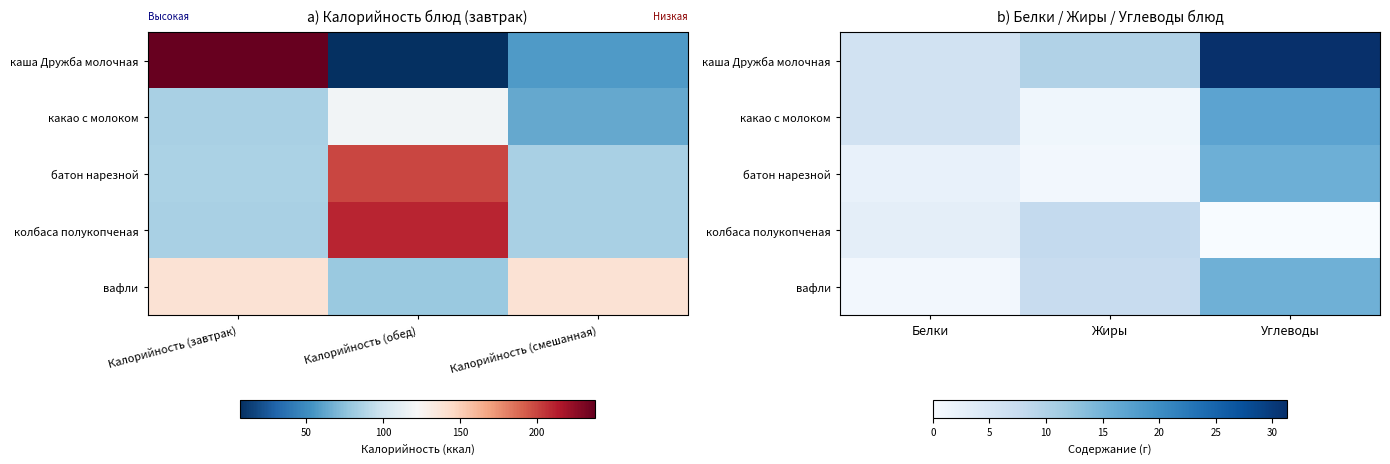

At which label does батон нарезной first exceed 2?

Белки